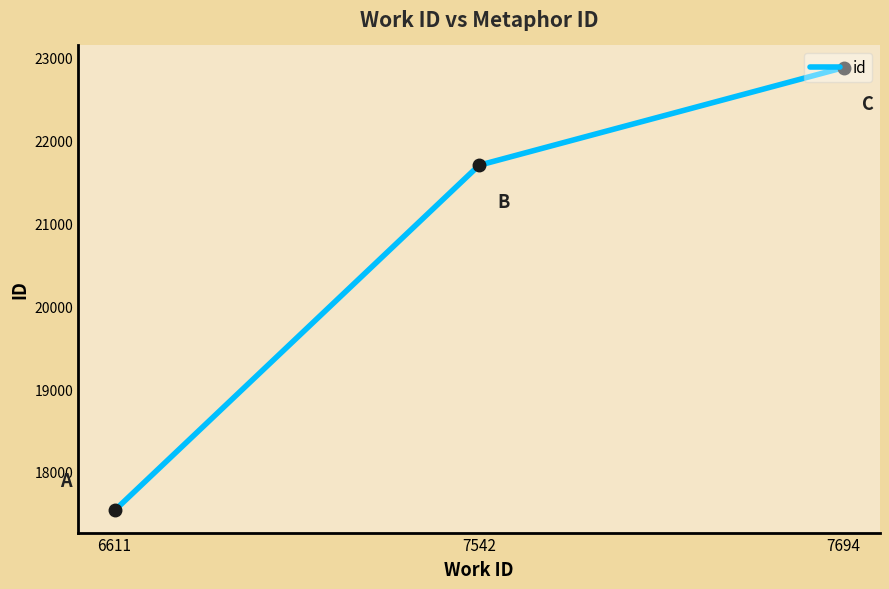

What is the greatest value displayed?

22881.0